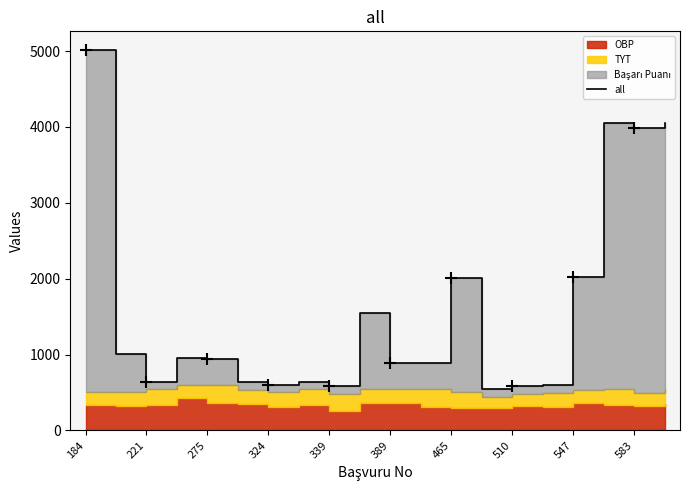

Reading right to left, transcribe all the data shown in this chart.

4050.1	3988.4	4052.0	2027.9	596.9	584.3	541.3	2012.7	892.0	892.8	1544.9	579.6	643.9	602.8	634.3	946.4	949.0	643.0	1006.1	5009.3